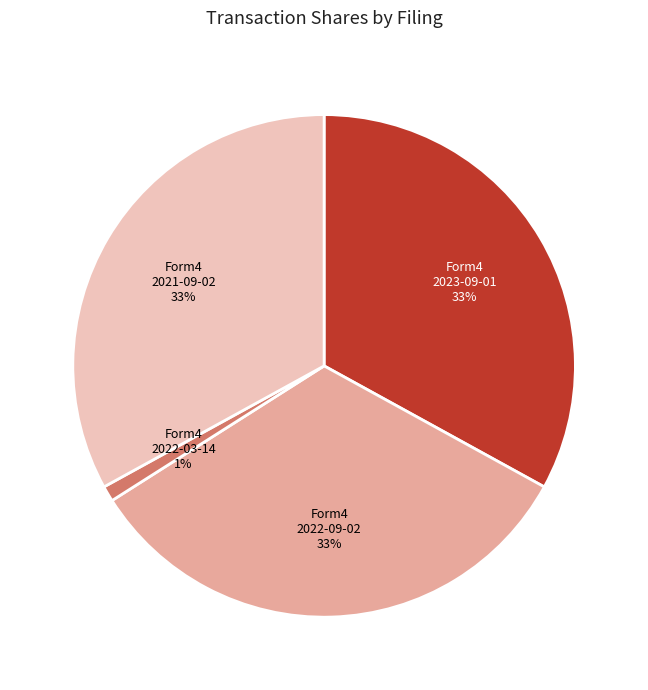

Approximately how many times larger is the value at Form4 2023-09-01 compared to Form4 2022-09-02?

1.0